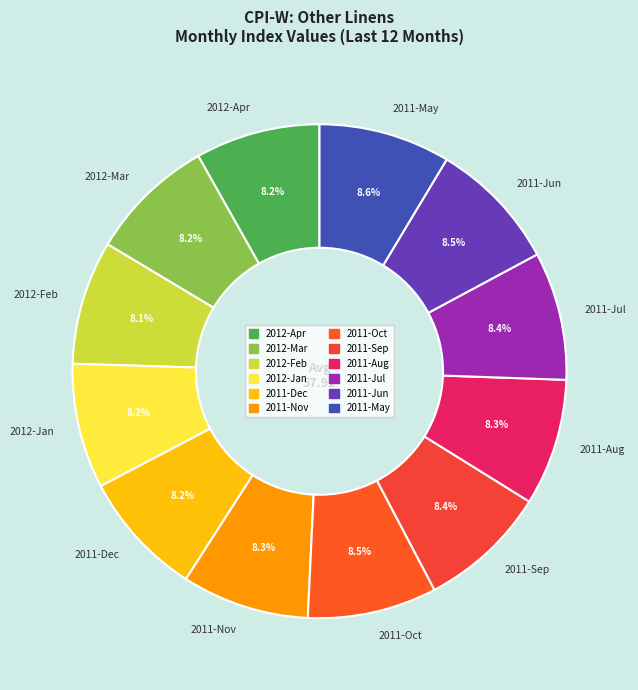

What is the ratio of the value at 2012-Jan to the value at 2011-Dec?

1.0